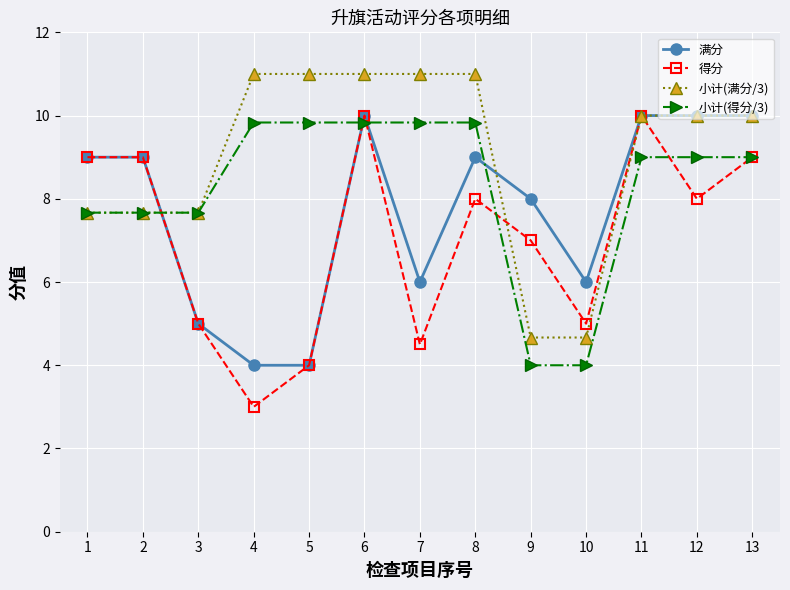

What is the approximate value of 小计(得分/3) at 3?

7.7